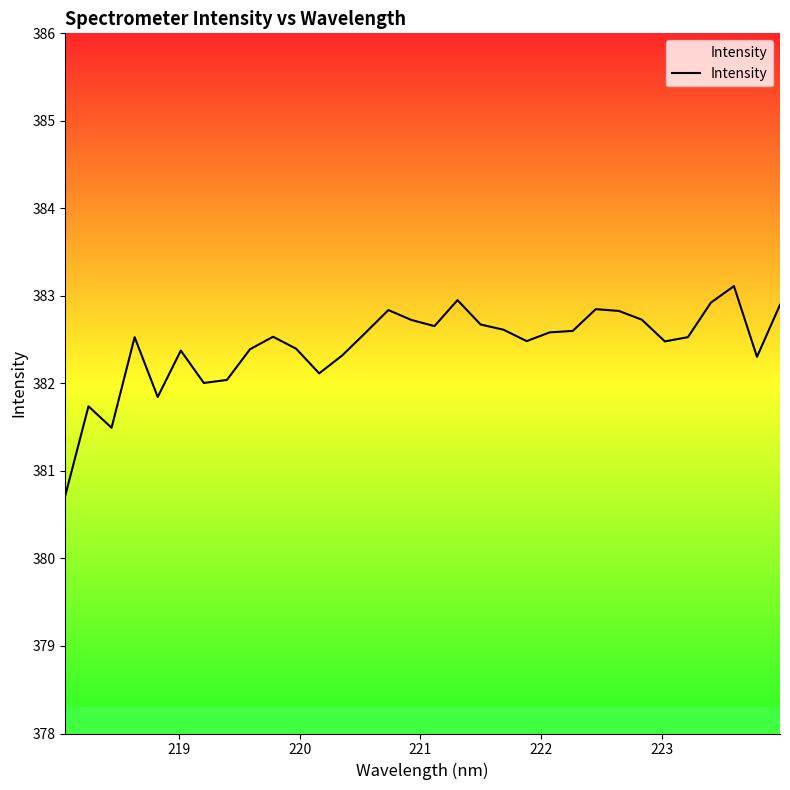

What is the greatest value displayed?

383.1